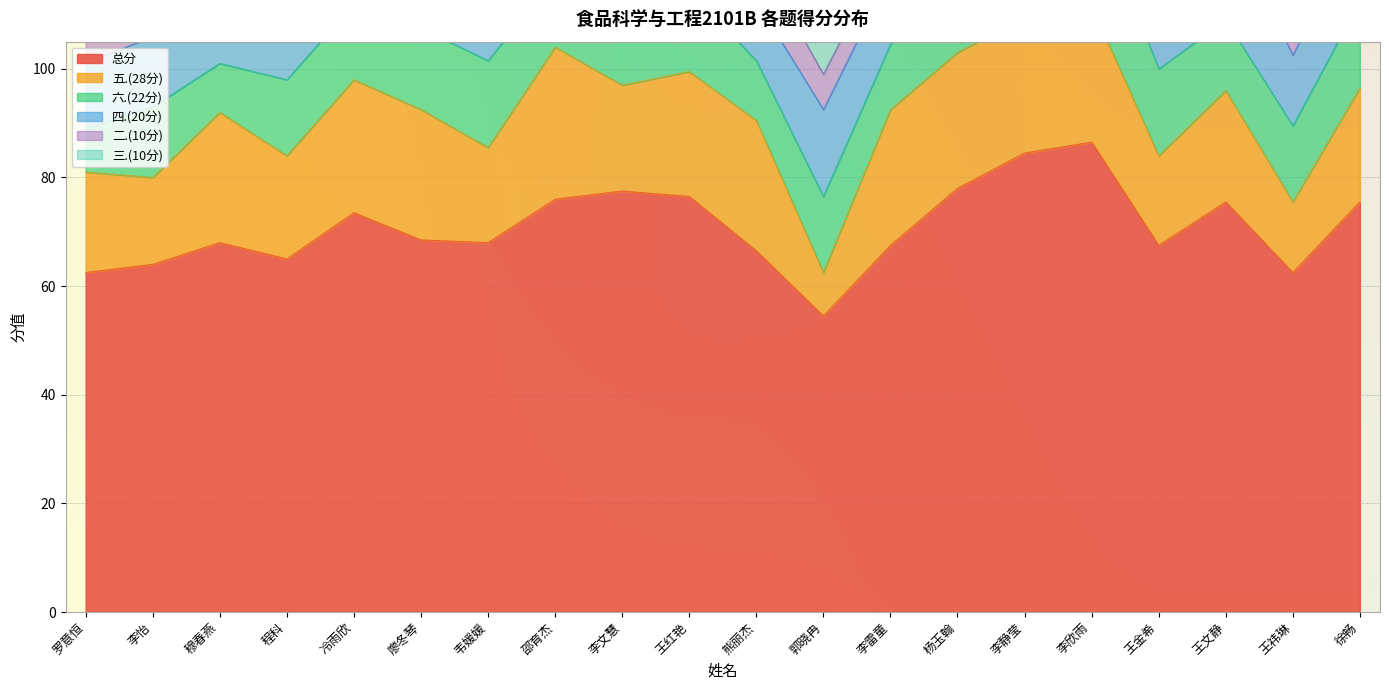

What position from the right is 韦媛媛?

14